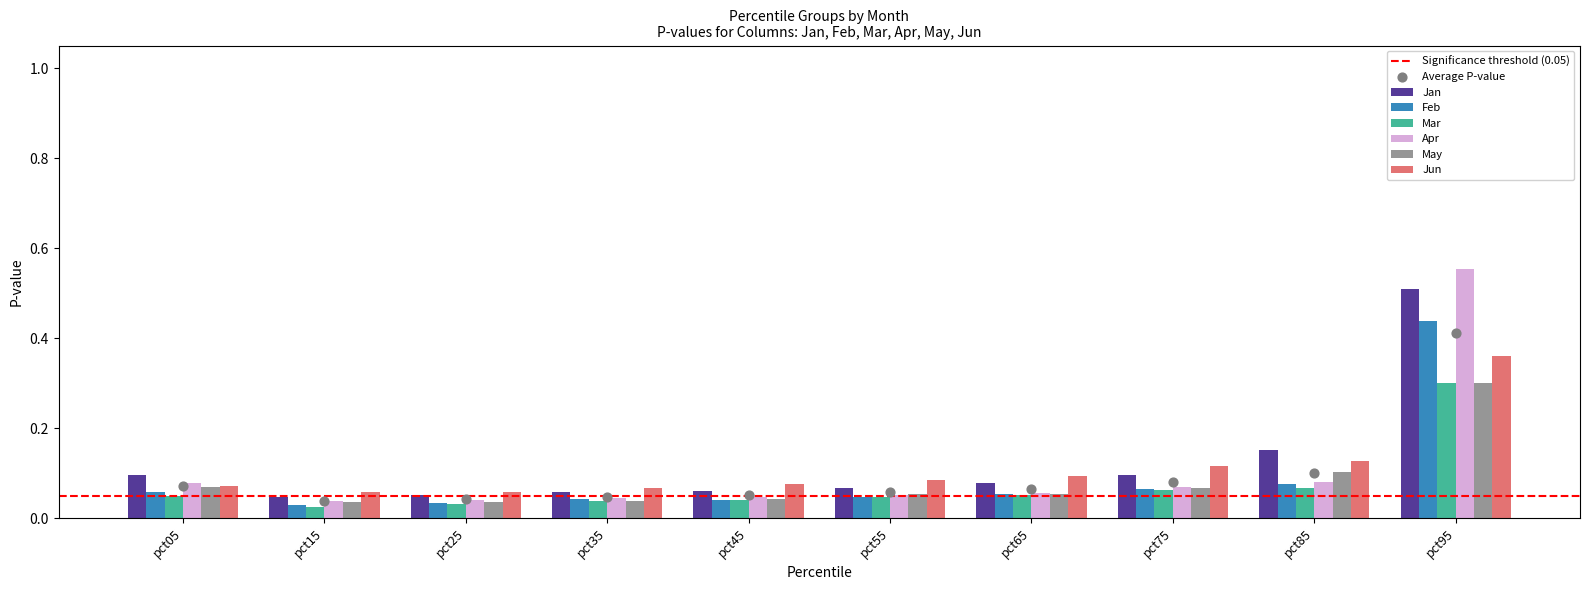

What is the total value across all series at pct15?

0.2